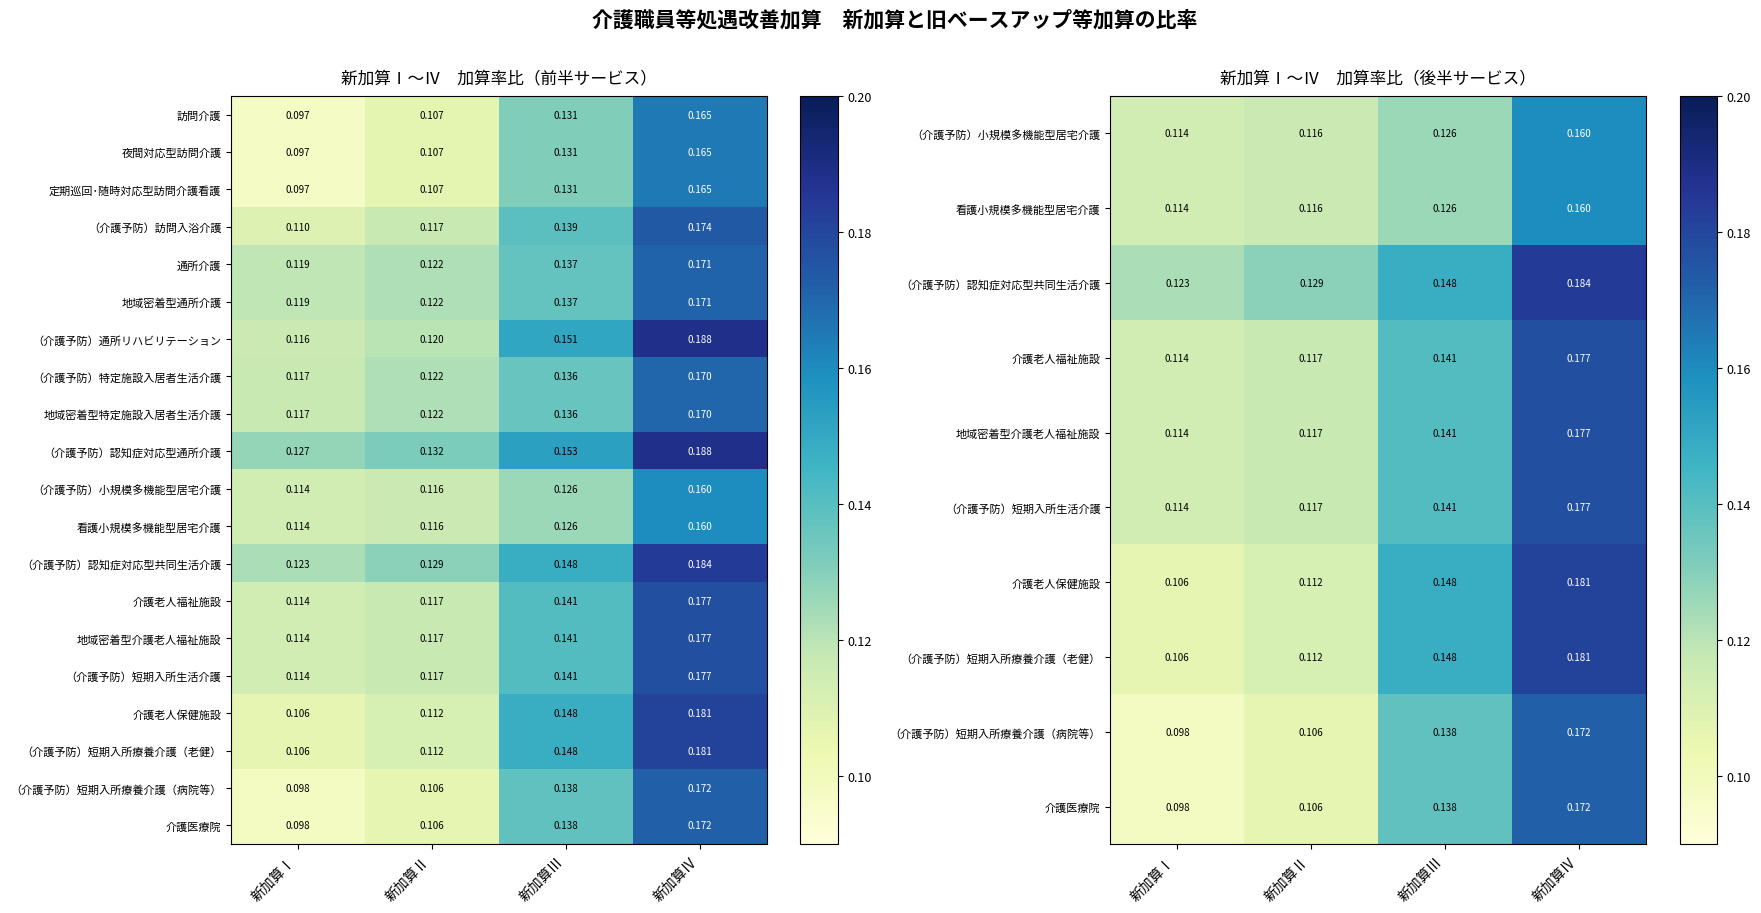

At how many categories does at least one series exceed 0?

4